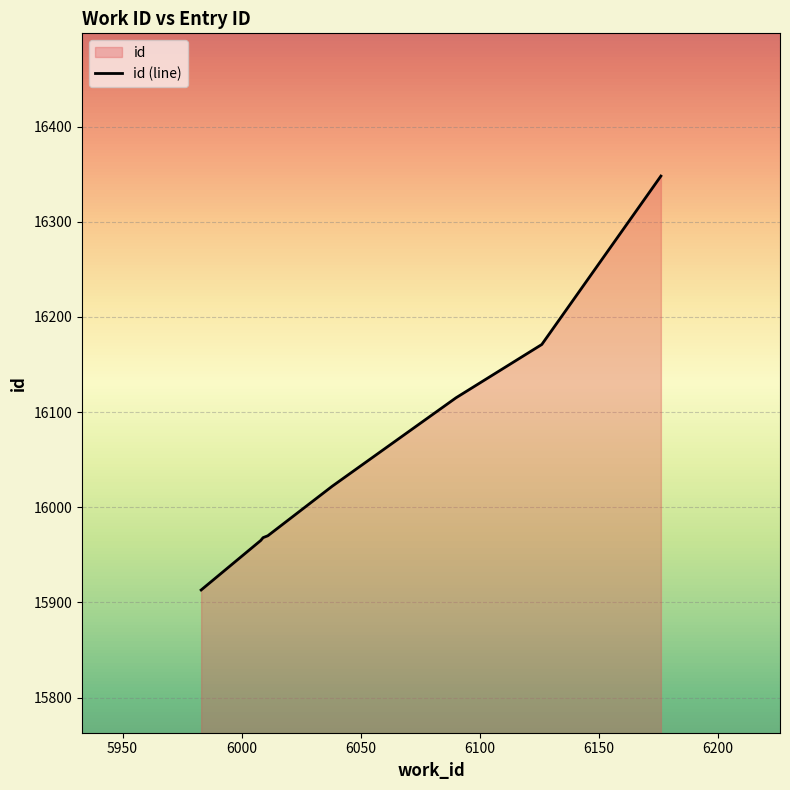

Where does the data first go above 16022?

6090